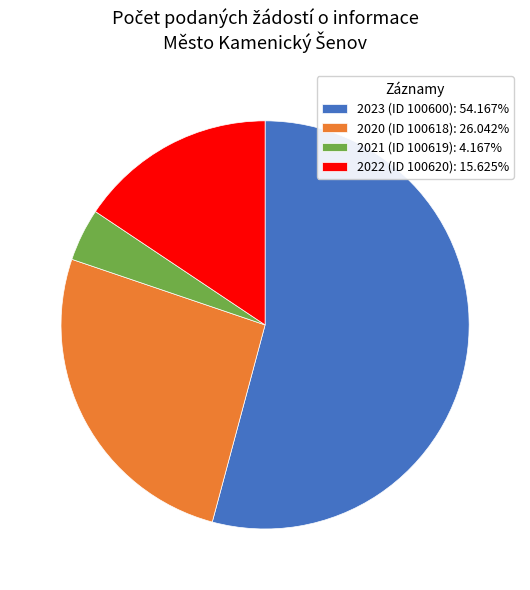

What is the smallest slice in the pie chart?

2021 (ID 100619)